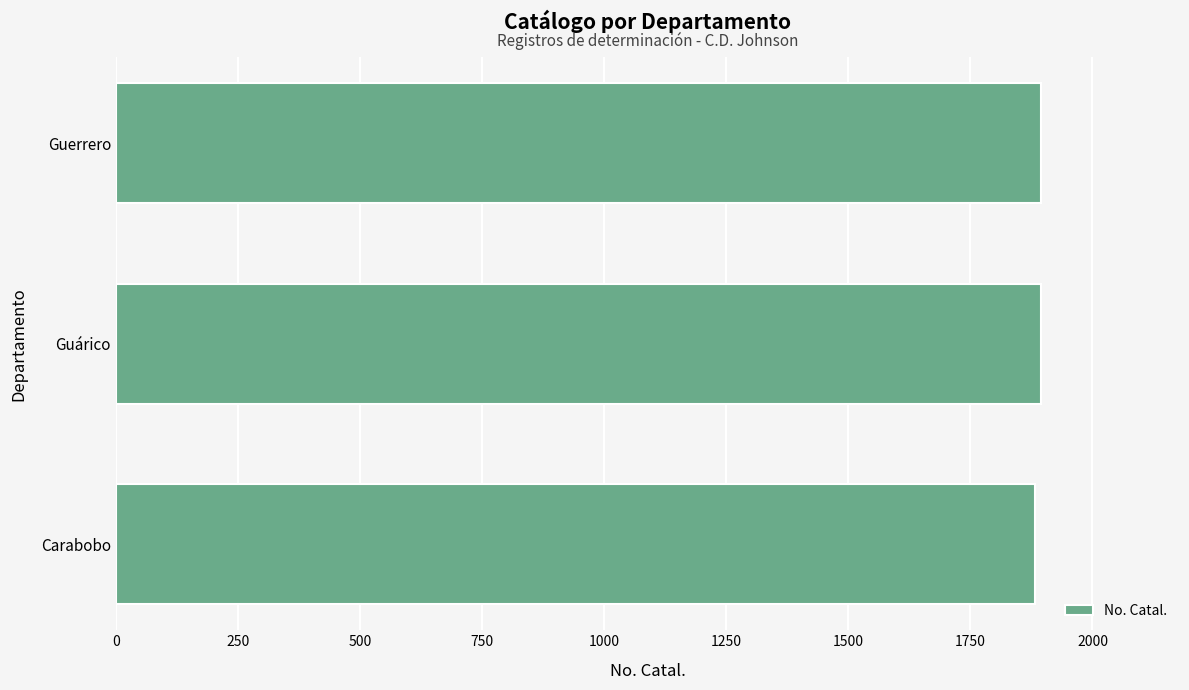

The chart shows a value of 420 at Guerrero. True or false?

False